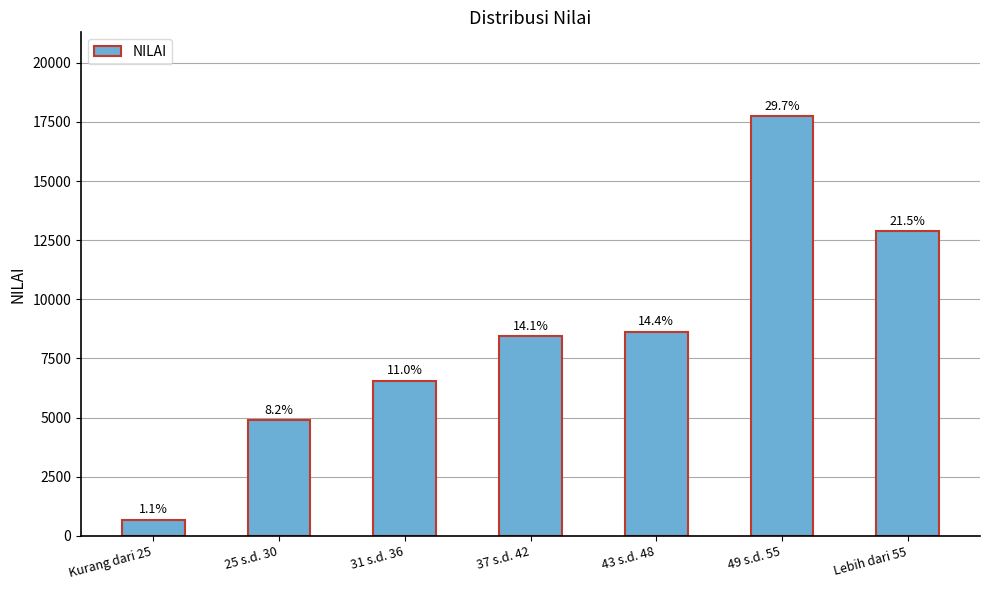

Where does the data first go above 8442?

43 s.d. 48